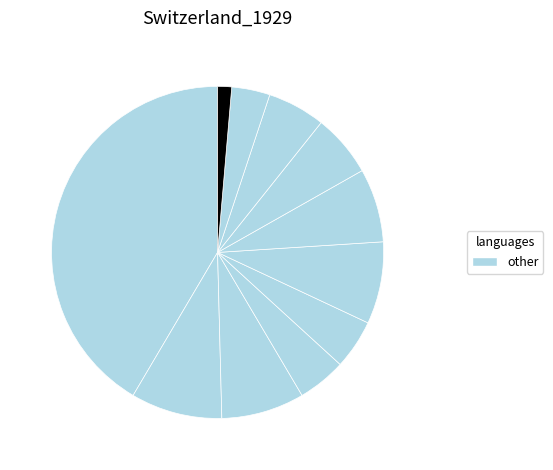

How many slices are in this pie chart?

11